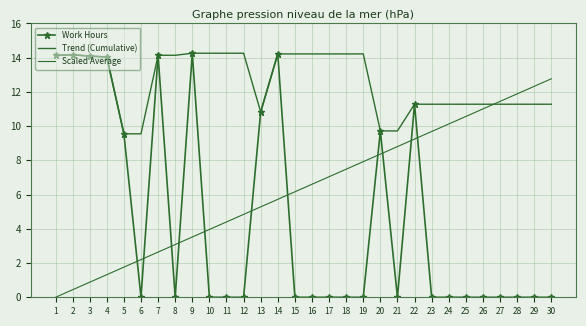

What is the maximum value for Scaled Average?

12.8